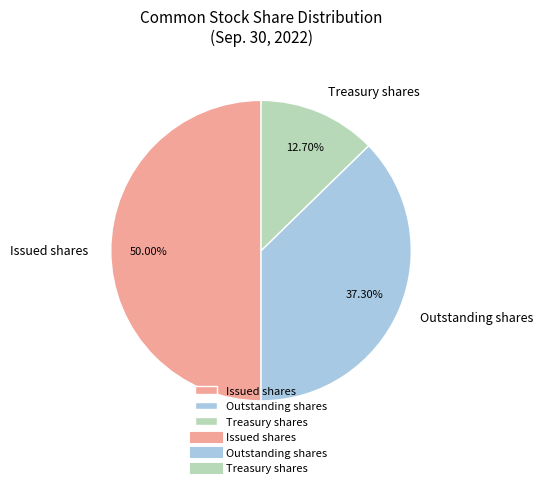

Approximately how many times larger is the value at Outstanding shares compared to Treasury shares?

2.9